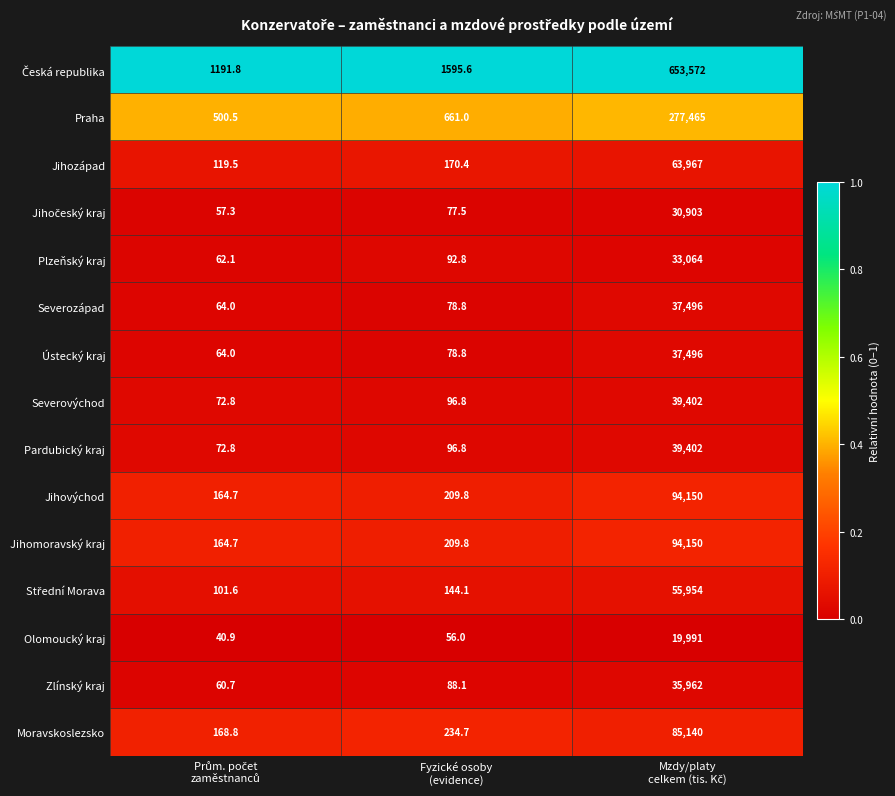

What is the minimum value for Moravskoslezsko?

168.8